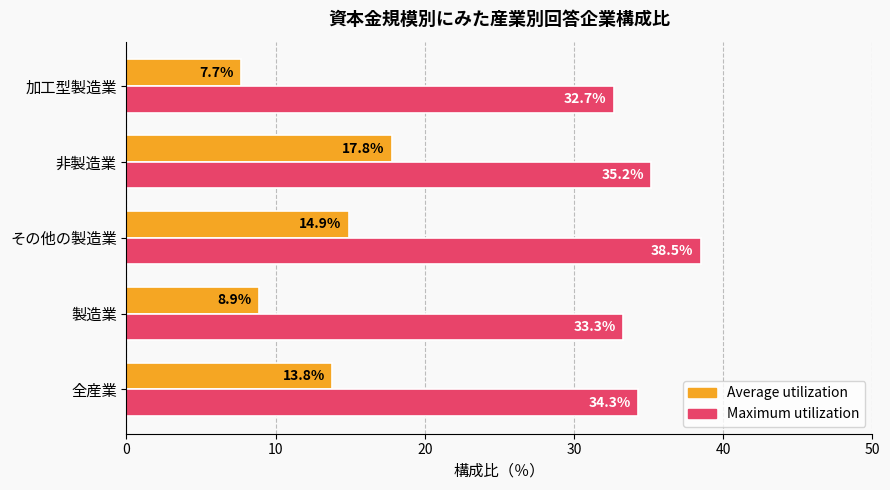

Is it true that Maximum utilization equals 33.3 at 製造業?

True